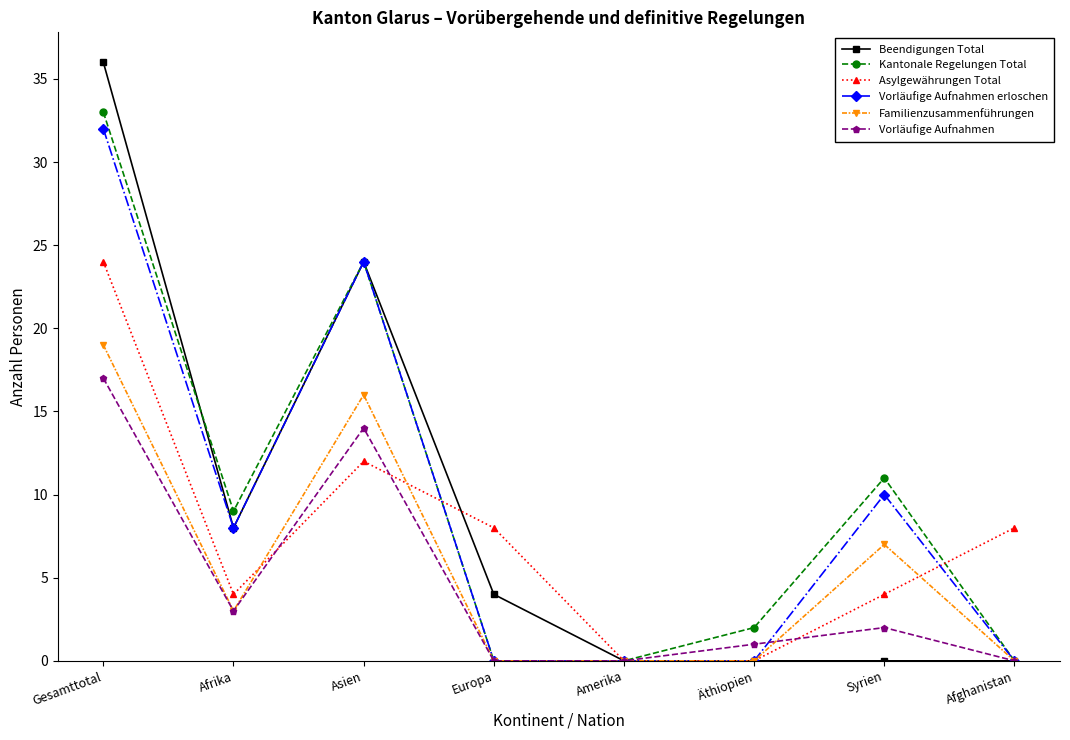

What is the spread (max minus min) of values at Afghanistan?

8